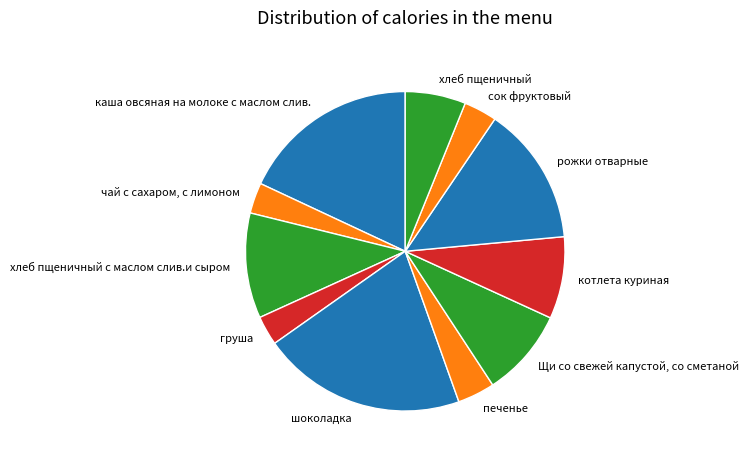

Which slice is the largest?

шоколадка